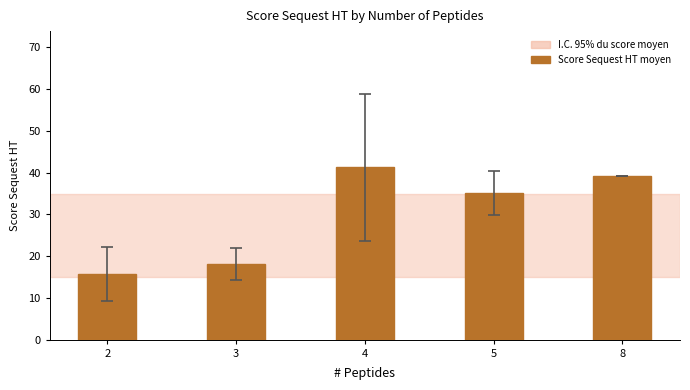

List the labels in order of value, largest first.

4, 8, 5, 3, 2